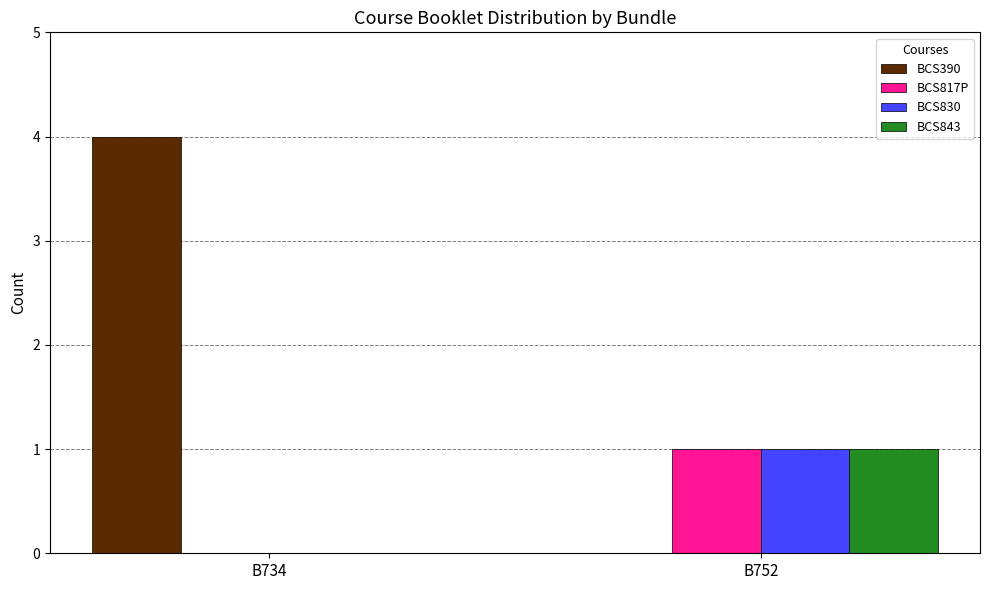

Reading left to right, what are all the values shown in this chart?

BCS390: 4	0
BCS817P: 0	1
BCS830: 0	1
BCS843: 0	1